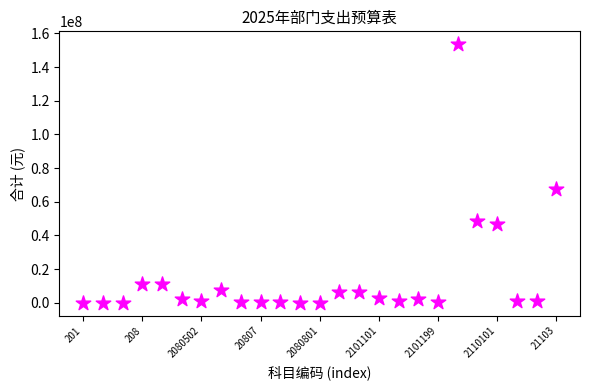

What is the range of X values (max minus min)?

24.0